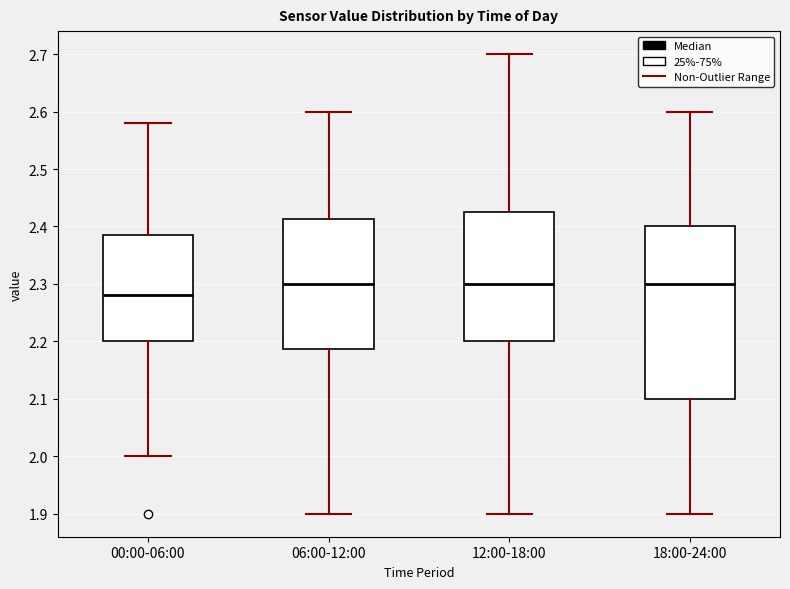

Reading left to right, transcribe this box plot: for each box, give where its median line is, the range the box spans, and where its two whiskers end, as read against the y-axis. The values are not printed on the chart, so give them approximately, as read against the axis.

00:00-06:00: median 2.28, box 2.20 to 2.39, whiskers 2.00 to 2.58
06:00-12:00: median 2.30, box 2.19 to 2.41, whiskers 1.90 to 2.60
12:00-18:00: median 2.30, box 2.20 to 2.43, whiskers 1.90 to 2.70
18:00-24:00: median 2.30, box 2.10 to 2.40, whiskers 1.90 to 2.60